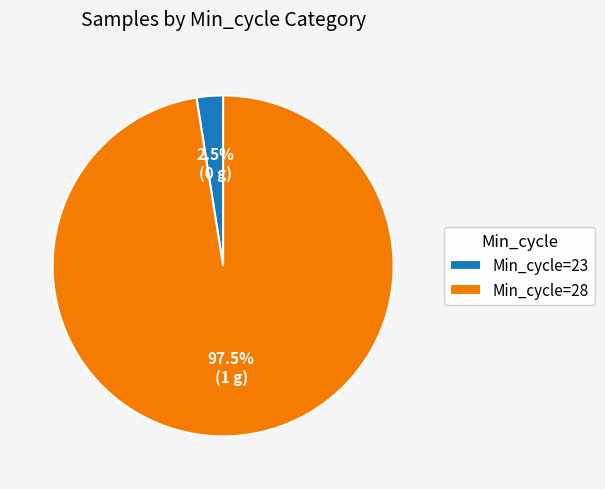

Between Min_cycle=23 and Min_cycle=28, which is larger?

Min_cycle=28